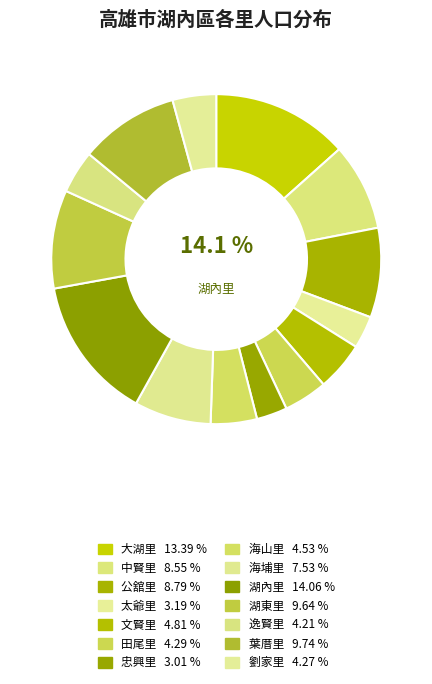

Between 葉厝里 and 大湖里, which is larger?

大湖里